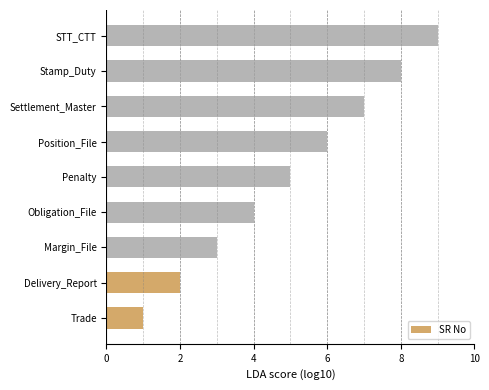

What is the difference between the maximum and second lowest values?

7